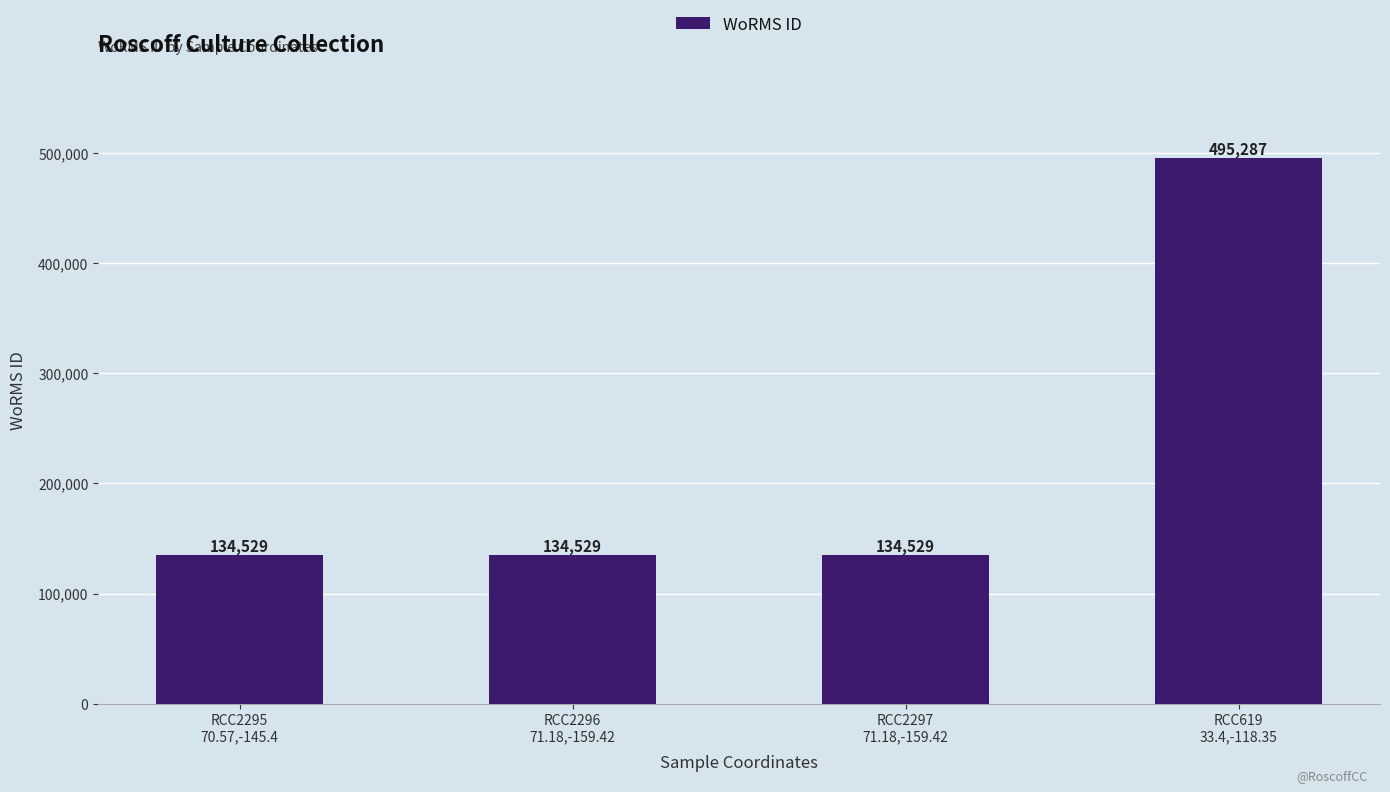

Reading right to left, transcribe all the data shown in this chart.

495287	134529	134529	134529